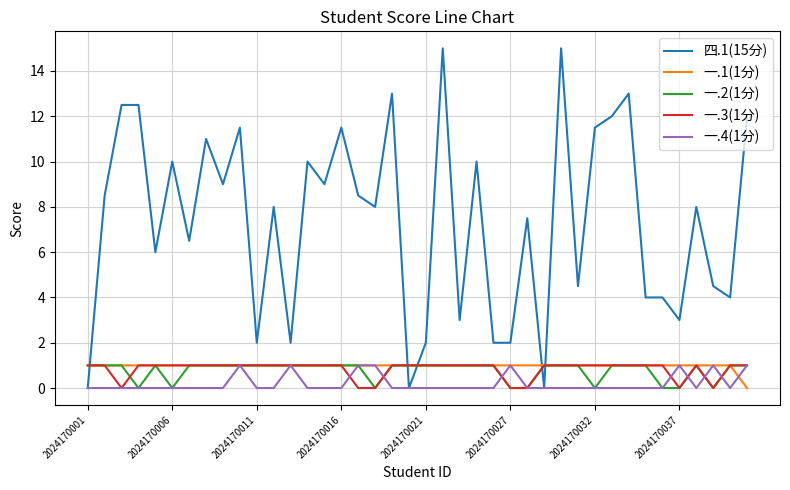

What is the highest value of the 一.2(1分) series?

1.0